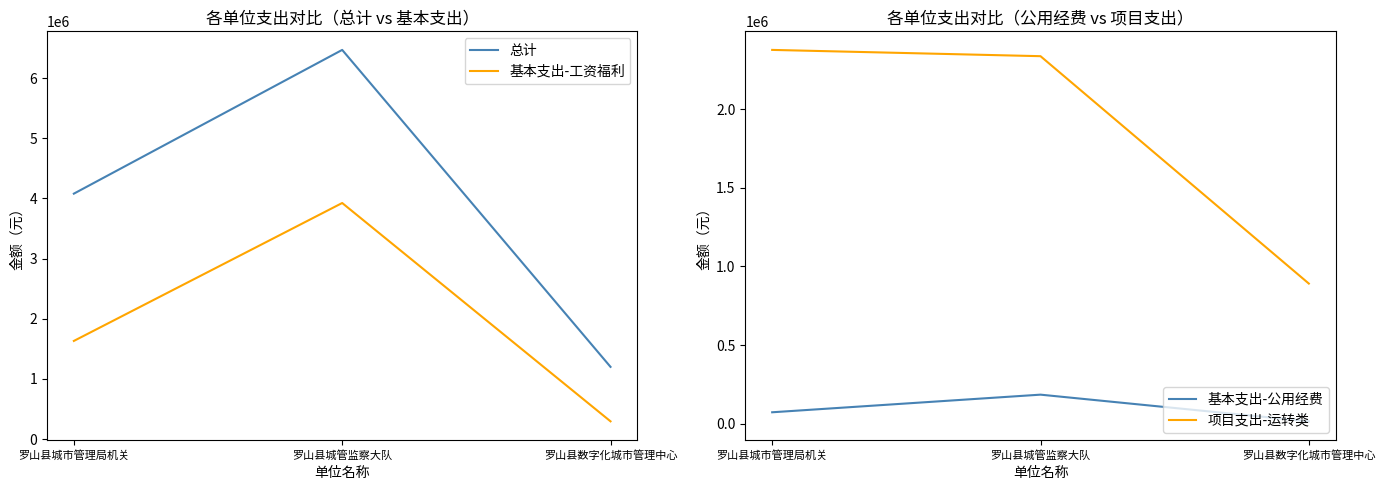

Is it true that 基本支出-工资福利 equals 3924796 at 罗山县城管监察大队?

True